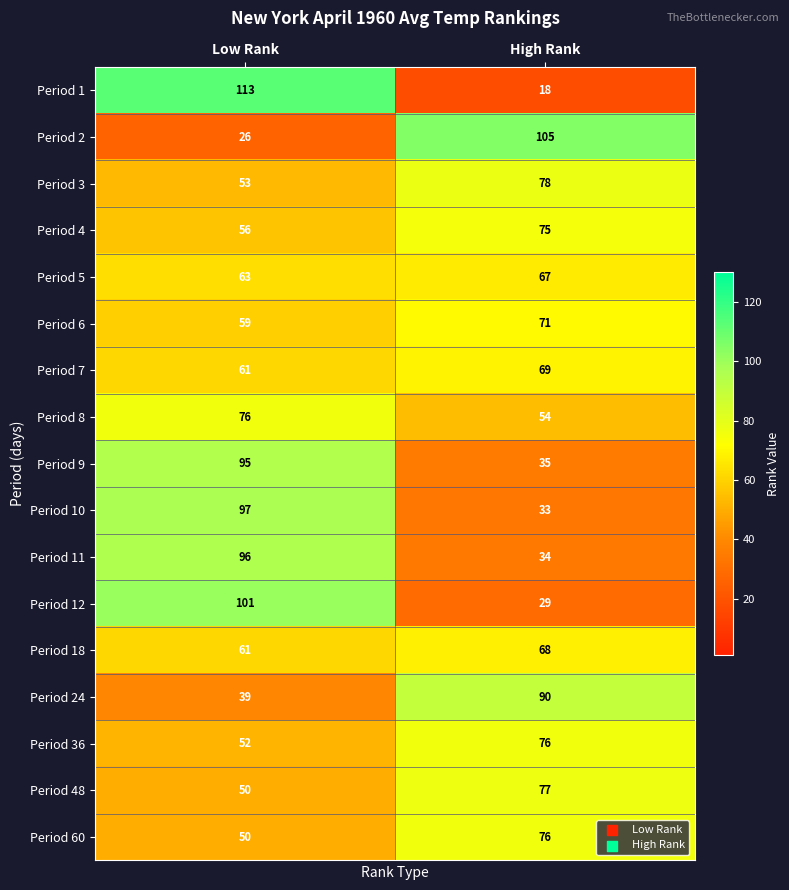

Which label corresponds to the largest value in the chart?

Low Rank